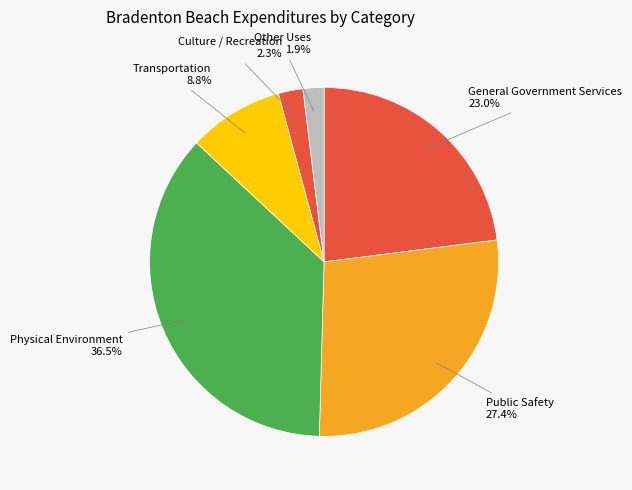

Is there a majority slice in this chart?

No